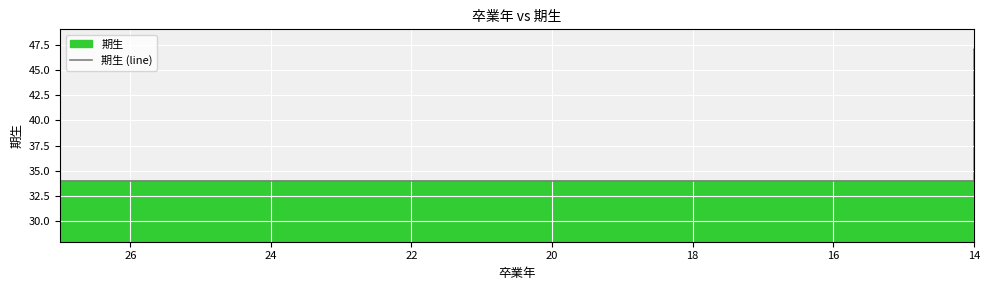

What is the average value?

38